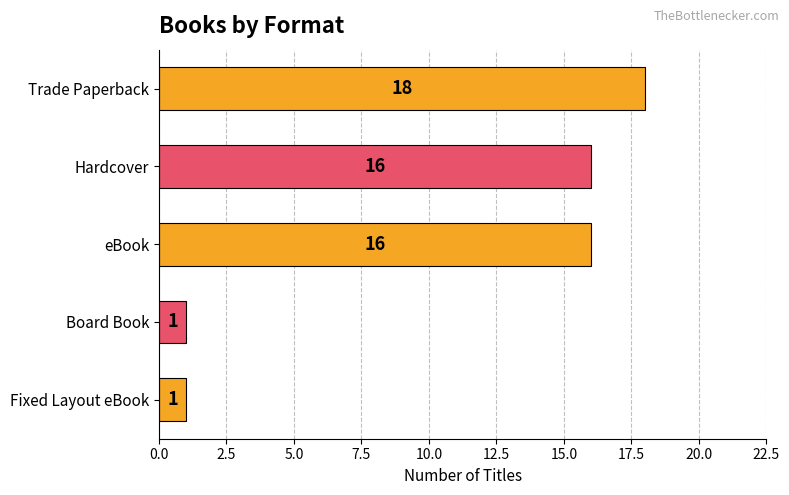

Approximately how many times larger is the value at eBook compared to Fixed Layout eBook?

16.0